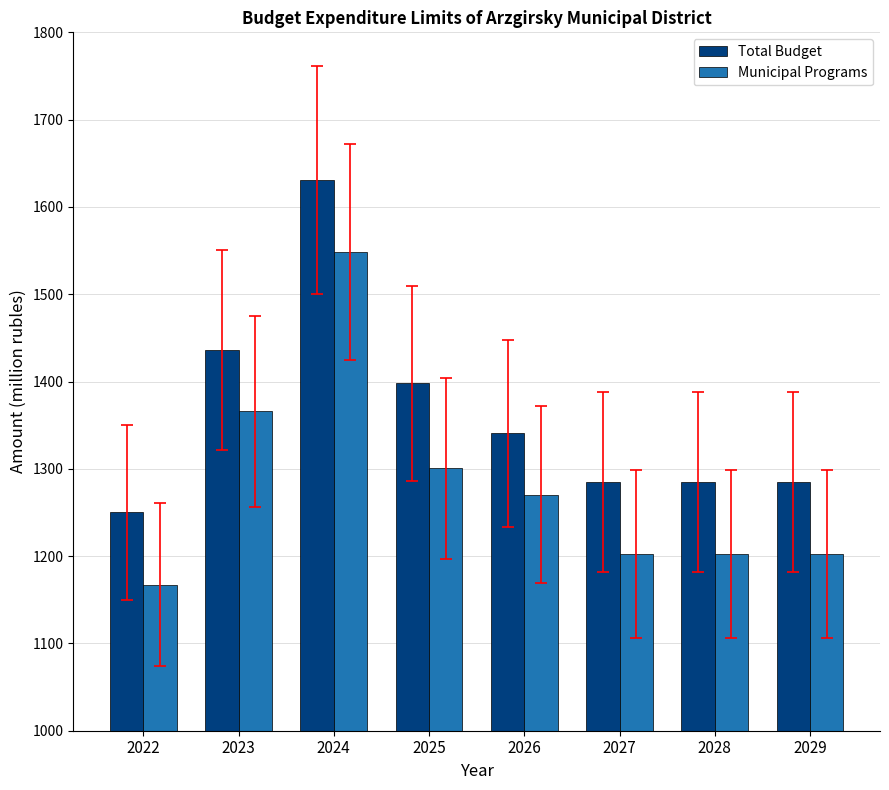

What is the greatest value displayed?

1630.5